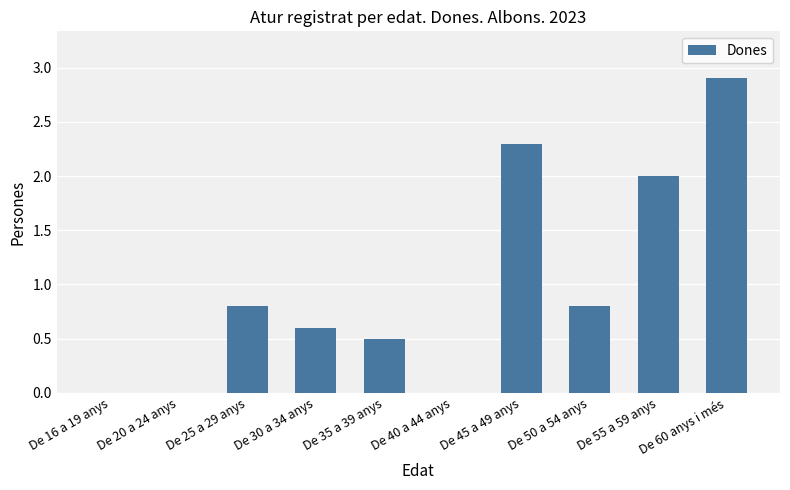

What is the approximate value at De 30 a 34 anys?

0.6